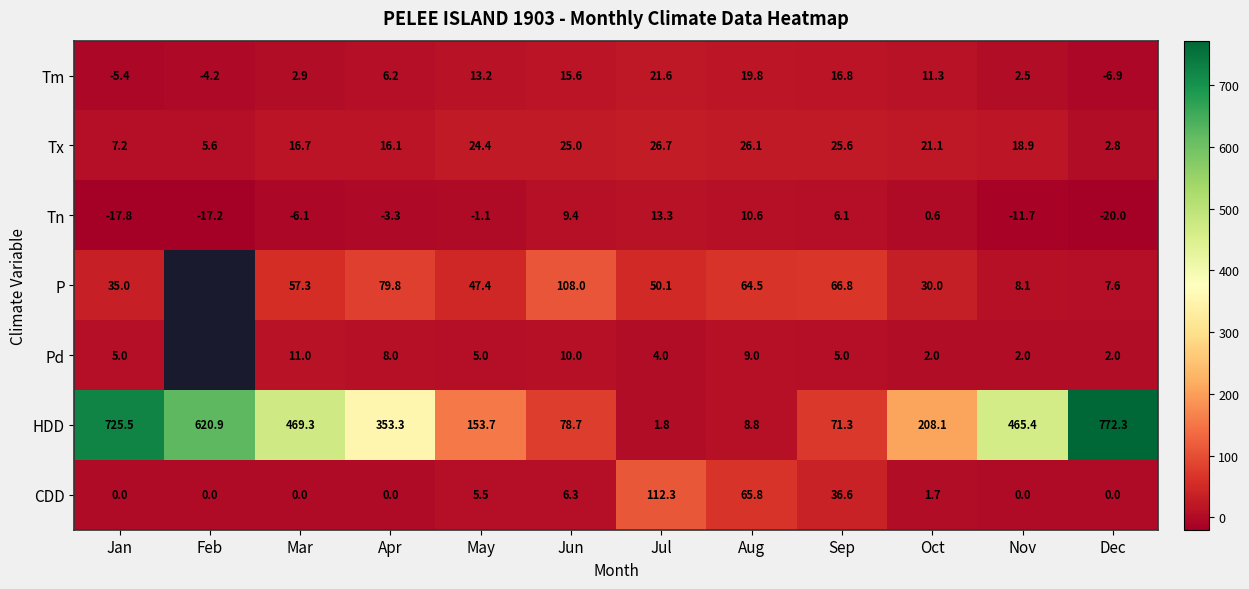

Count the number of data series in this chart.

7